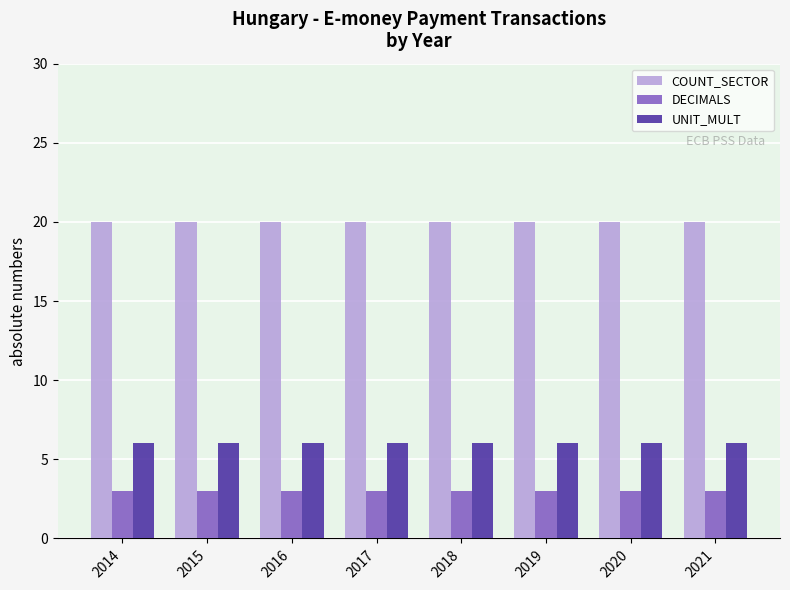

How many data points does each series have?

8